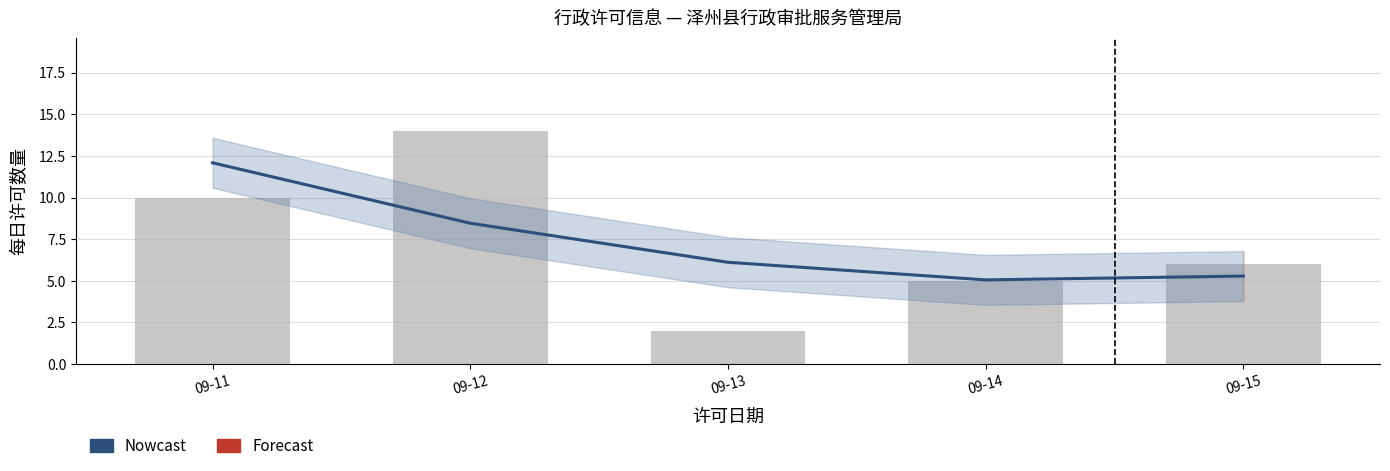

List the labels in order of value, smallest first.

09-14, 09-15, 09-13, 09-12, 09-11